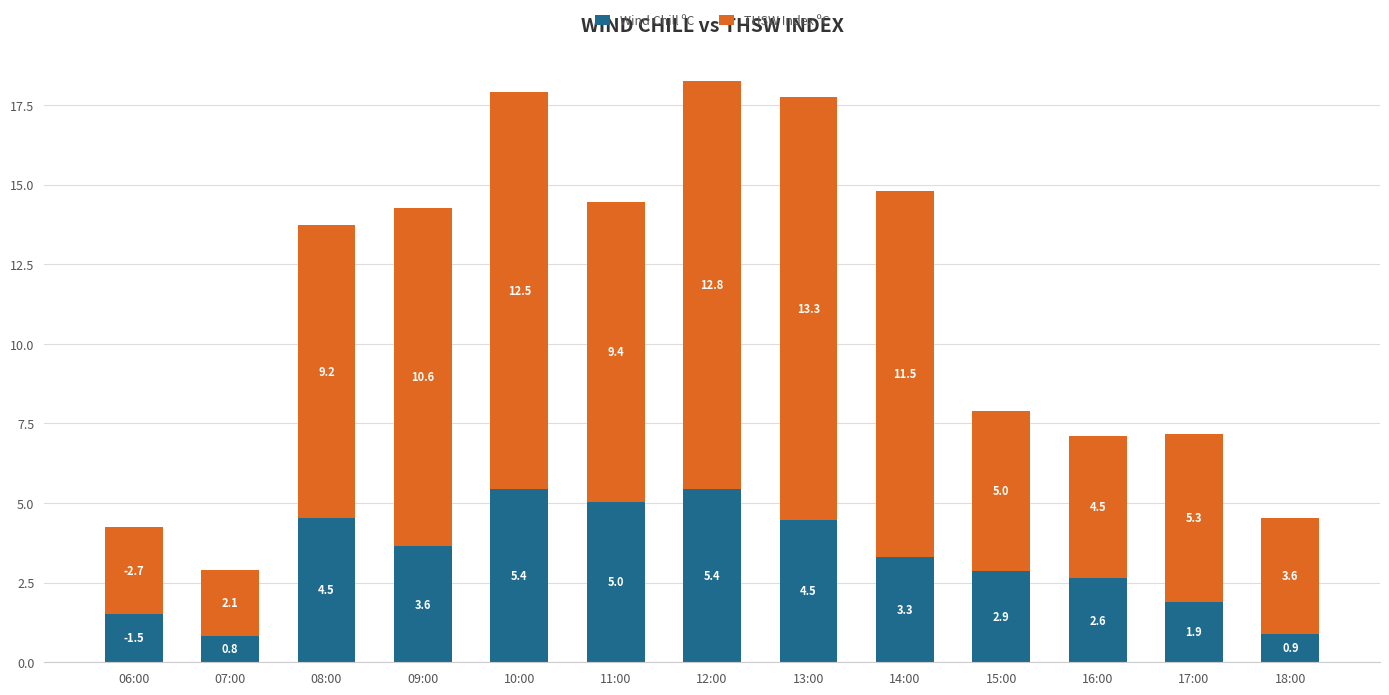

Where is Wind Chill ºC nearest to the value 3?

15:00